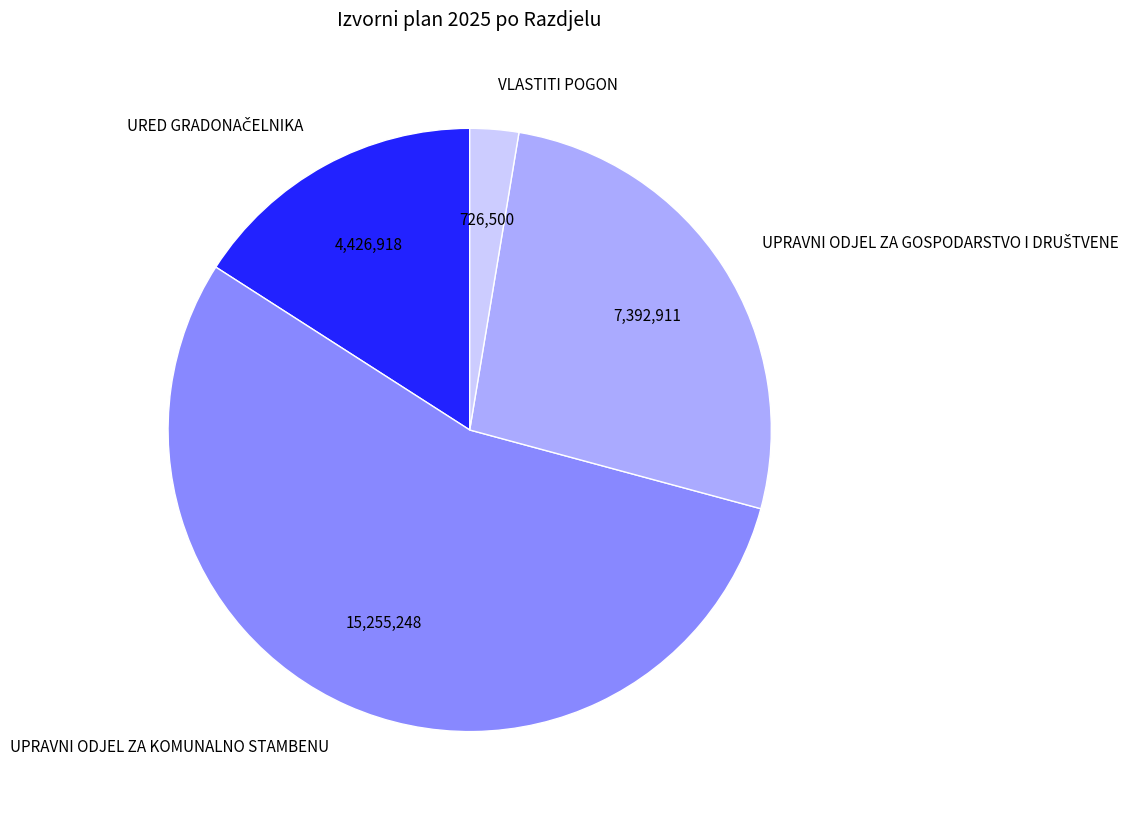

How many segments does this pie chart have?

4